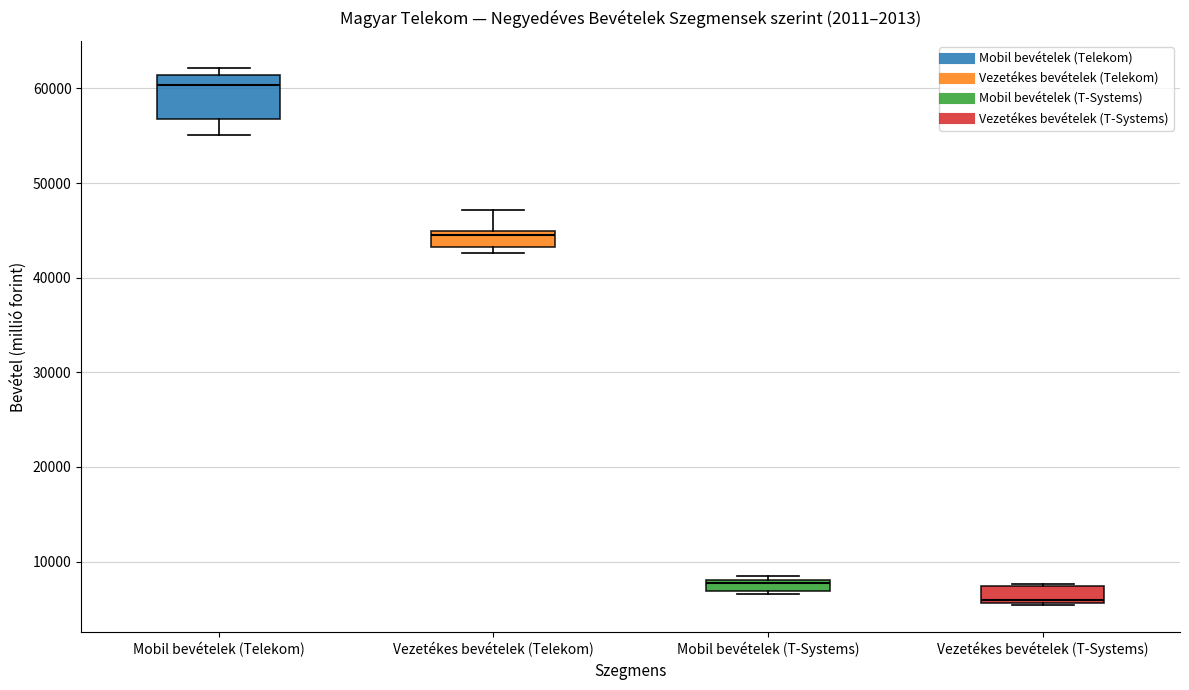

Which box is the tallest, from its lower edge to its upper edge?

Mobil bevételek (Telekom)